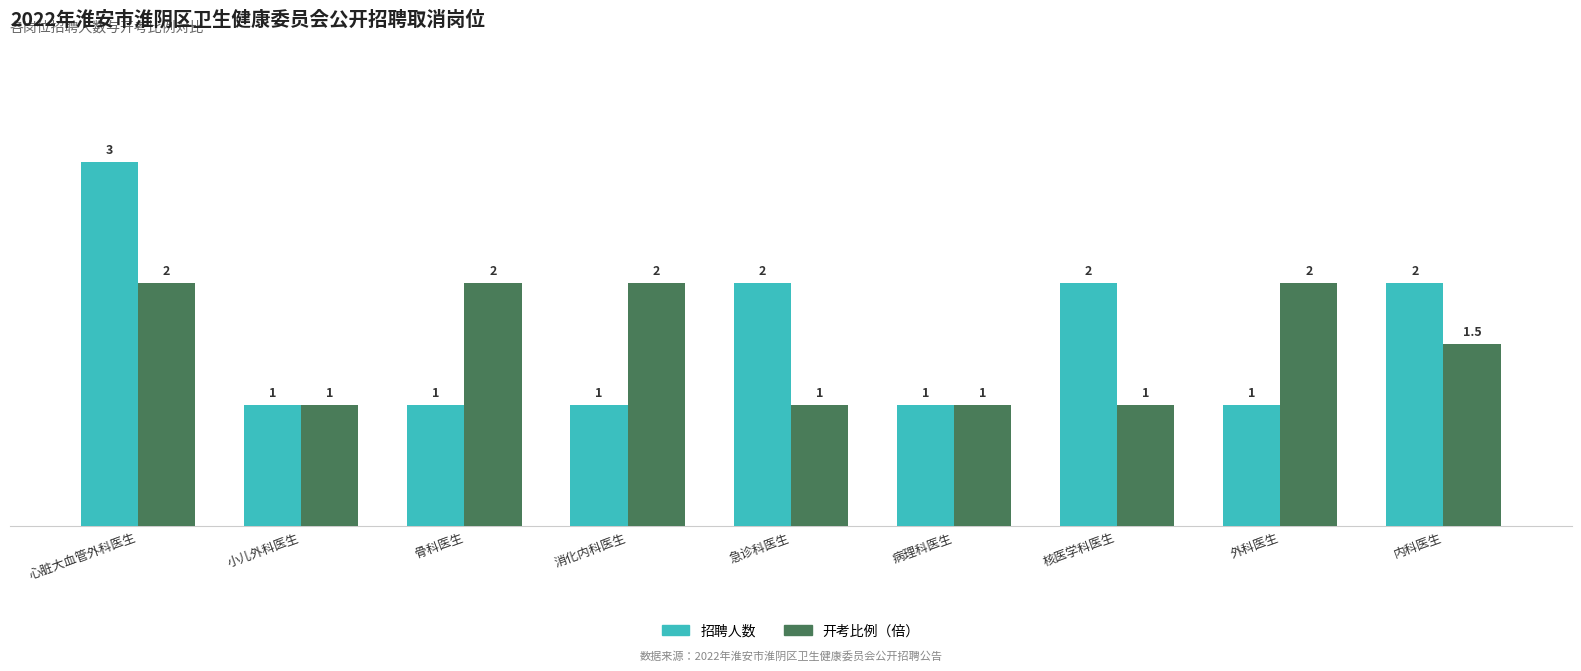

What is the difference between the 开考比例（倍） values at 骨科医生 and 急诊科医生?

1.0